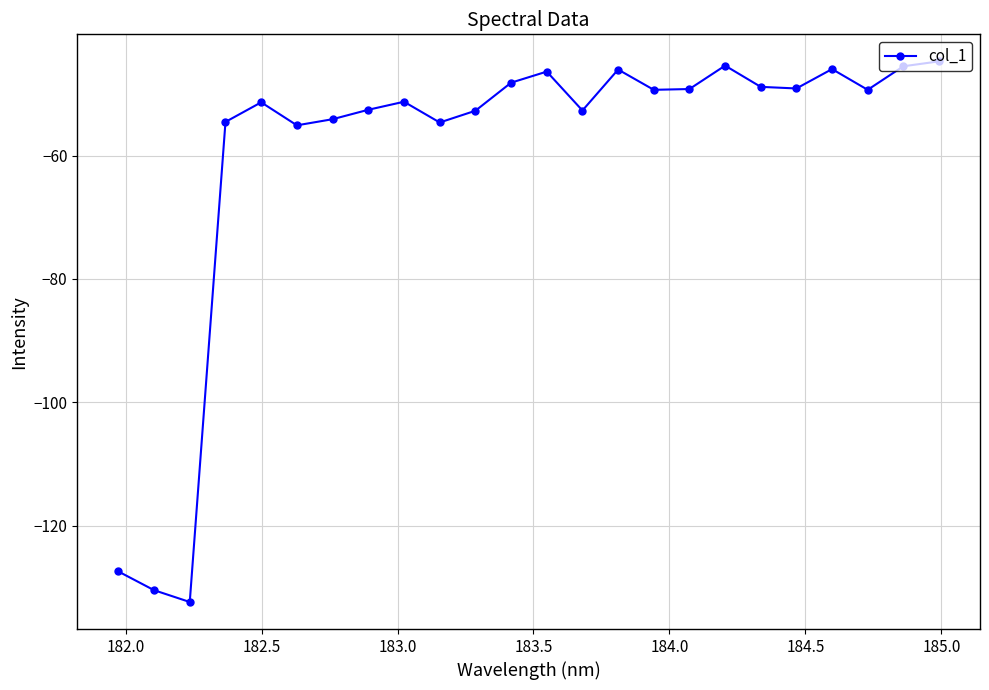

What is the value of the 19th point from the left?

-48.9